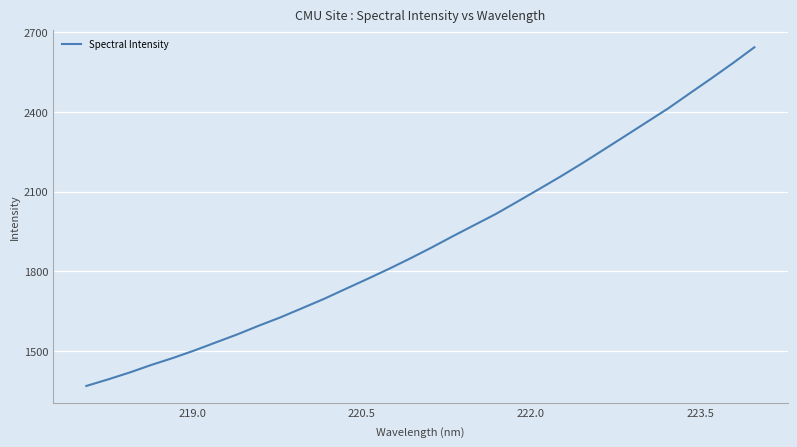

What is the minimum value shown in the chart?

1369.2